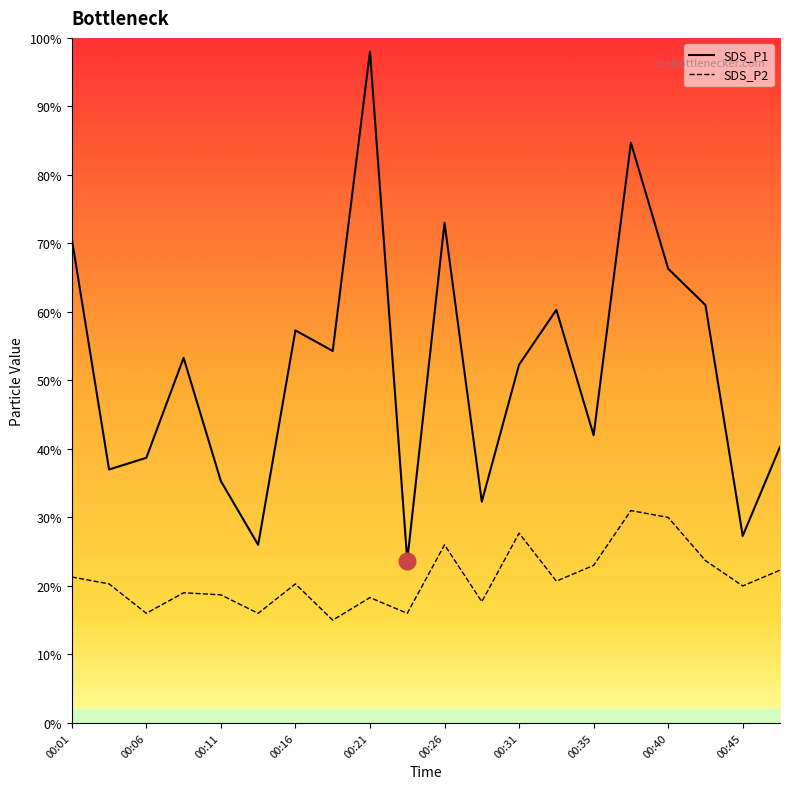

Rank the series at 00:31 from highest to lowest value.

SDS_P1, SDS_P2